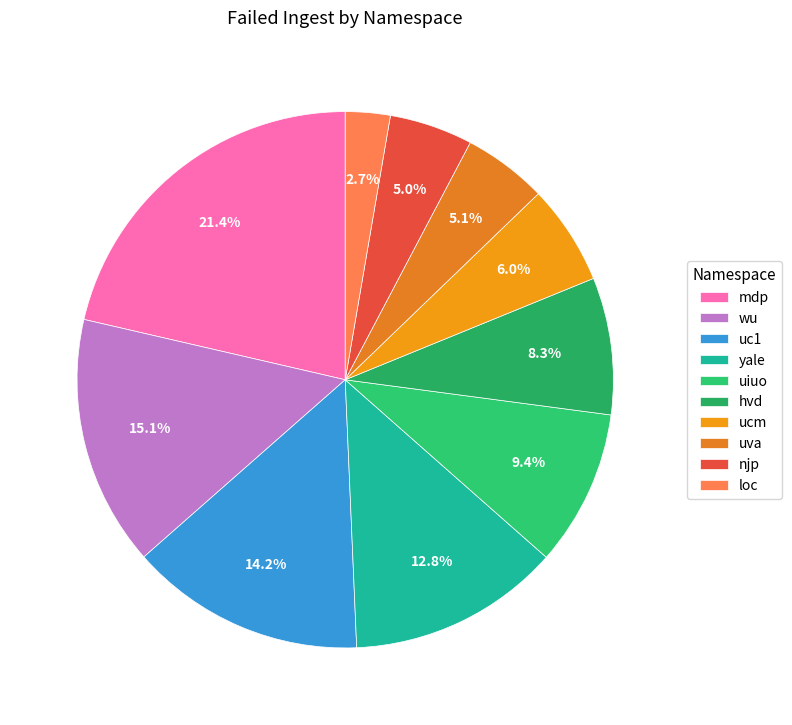

Count the number of slices in the pie.

10